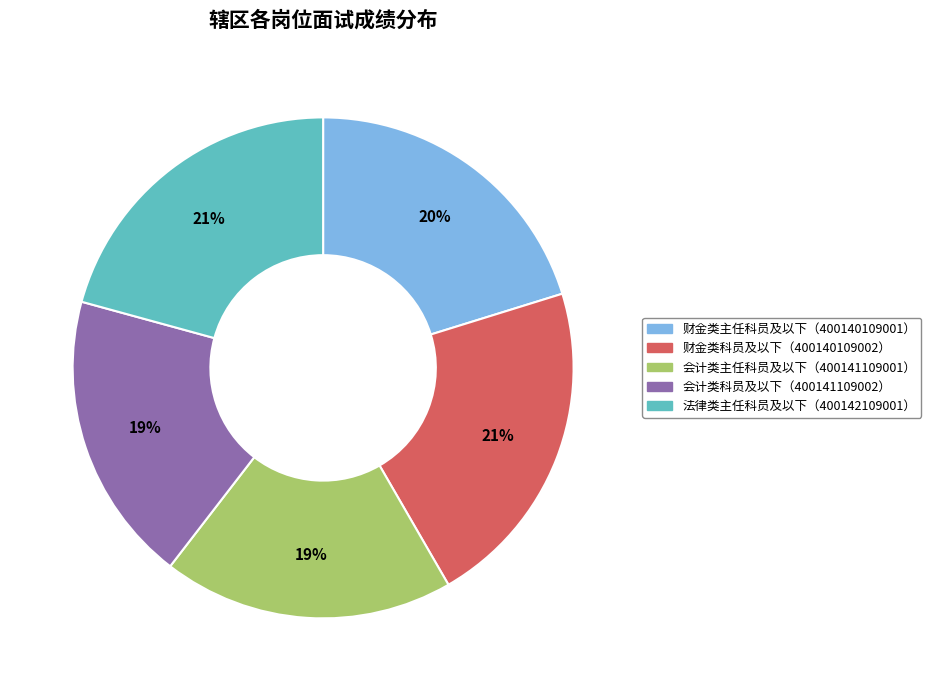

To the nearest percent, what is the average slice percentage?

20%